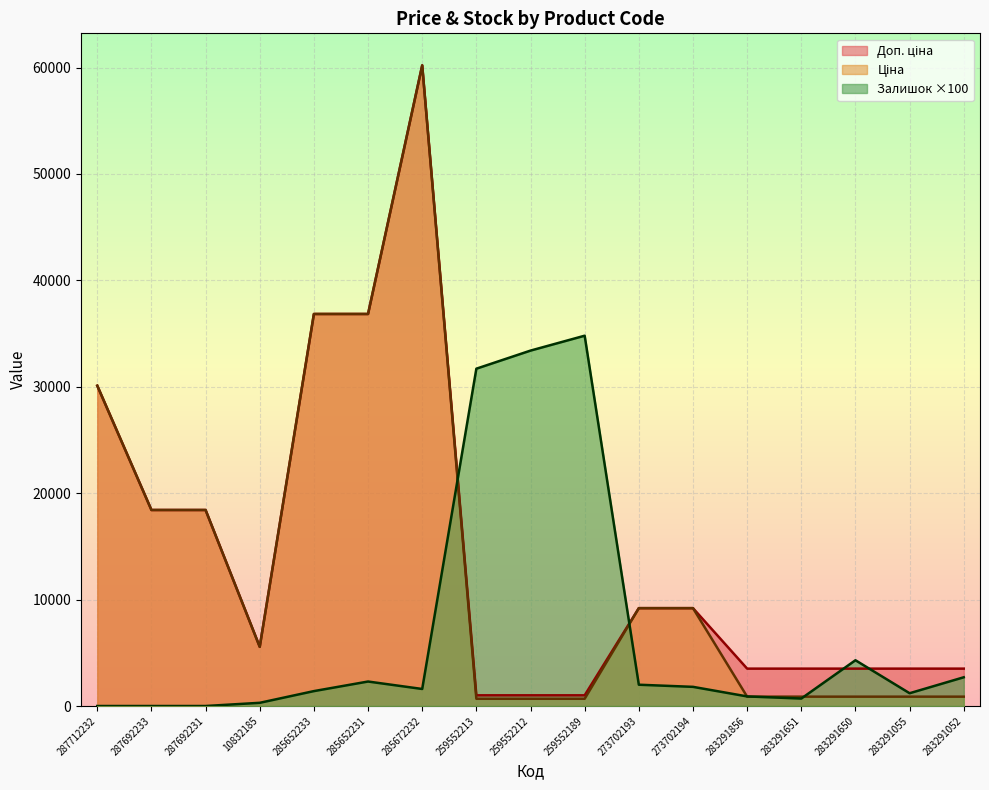

What is the total value across all series at 285652231?

75983.5